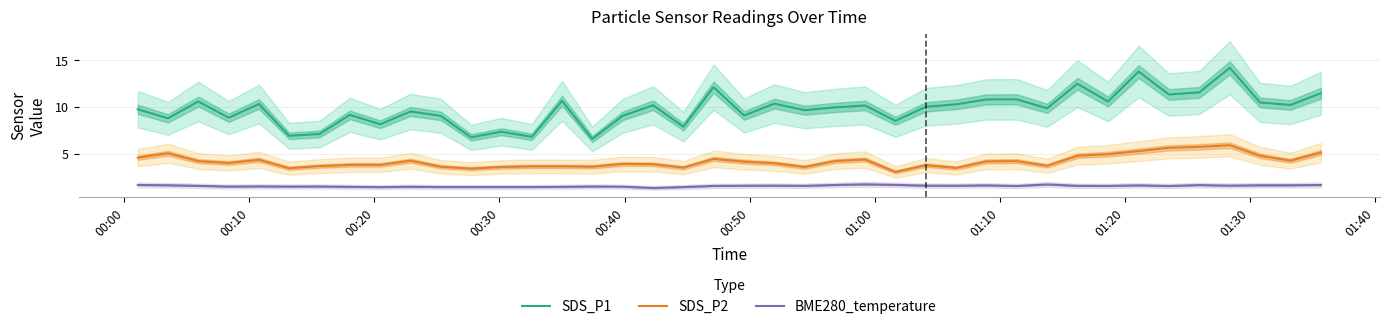

In SDS_P1, how many points are higher than both neighbors (excluding endpoints)?

14